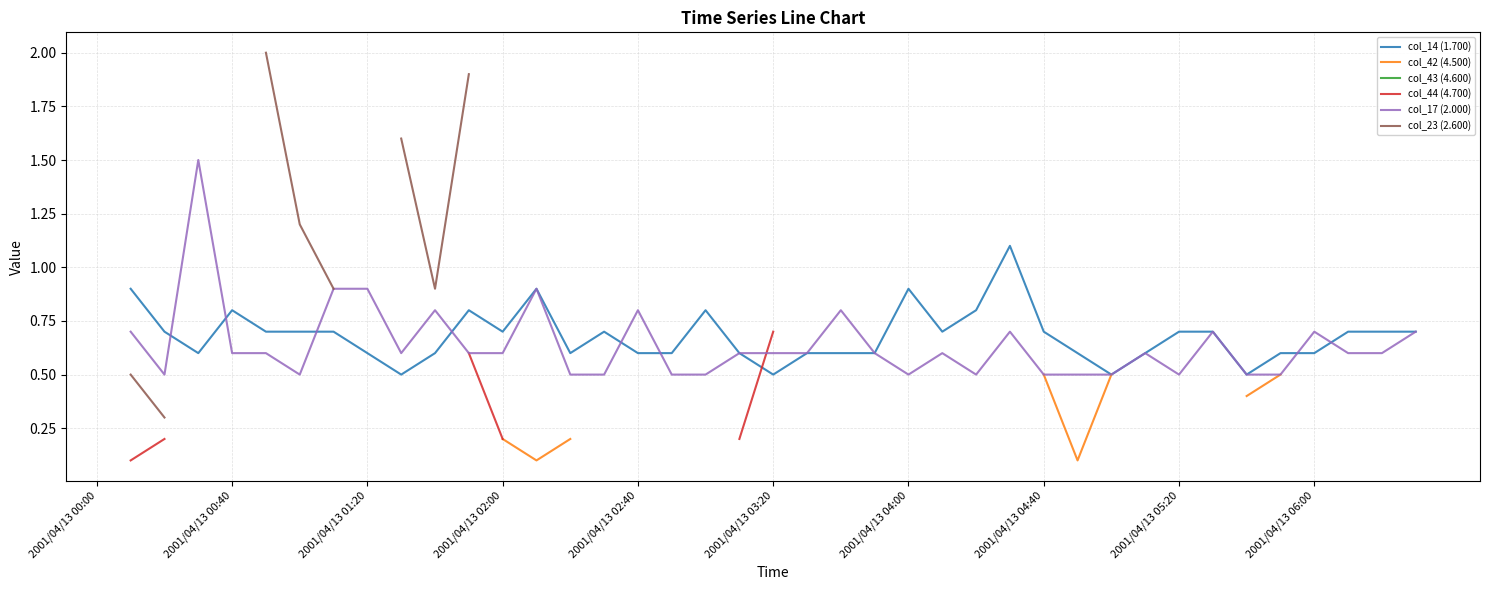

The col_14 (1.700) series shows 0.2 at 39. True or false?

False